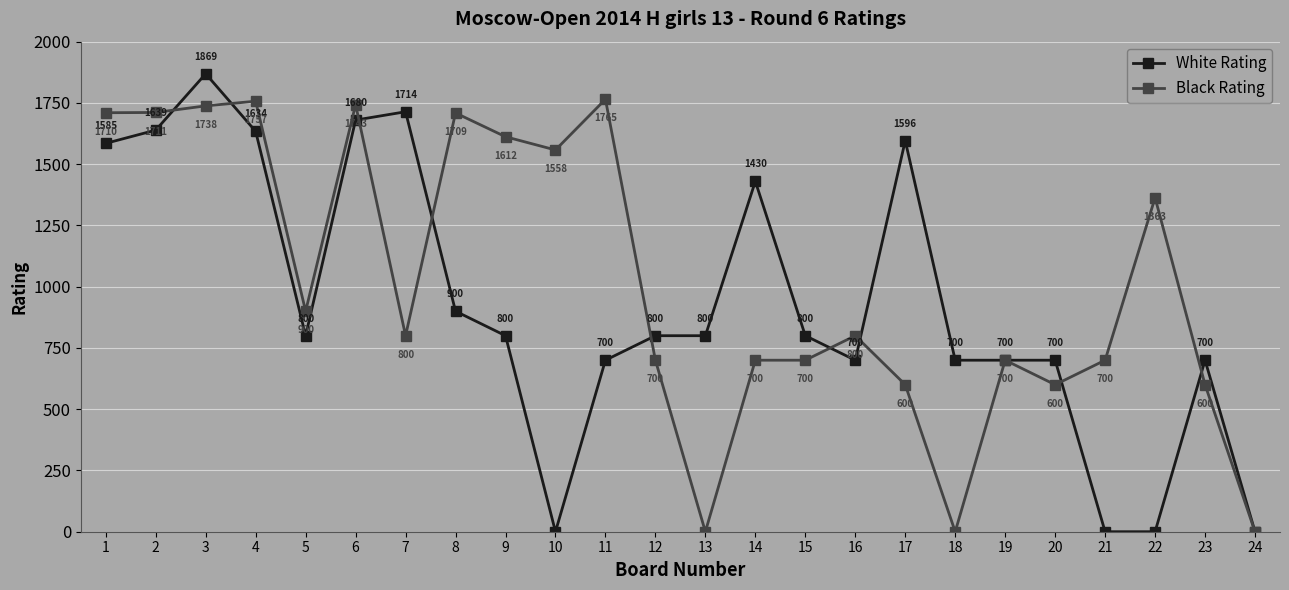

At which label does Black Rating first exceed 800?

1